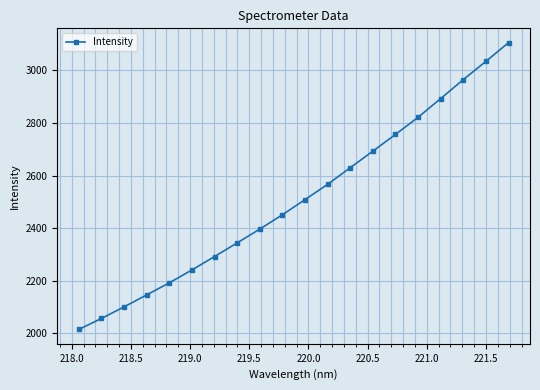

True or false: the data has more than 2 interior local peaks.

False